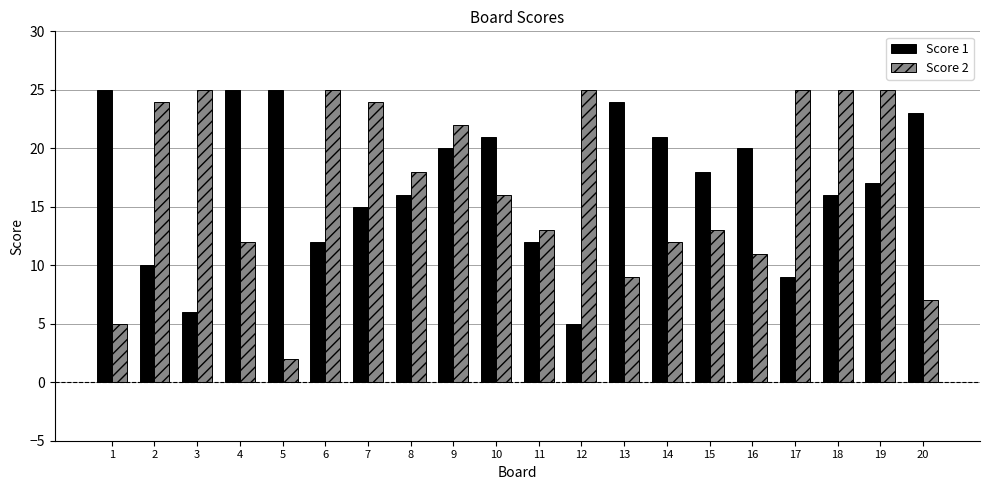

Does the chart contain any negative values?

No